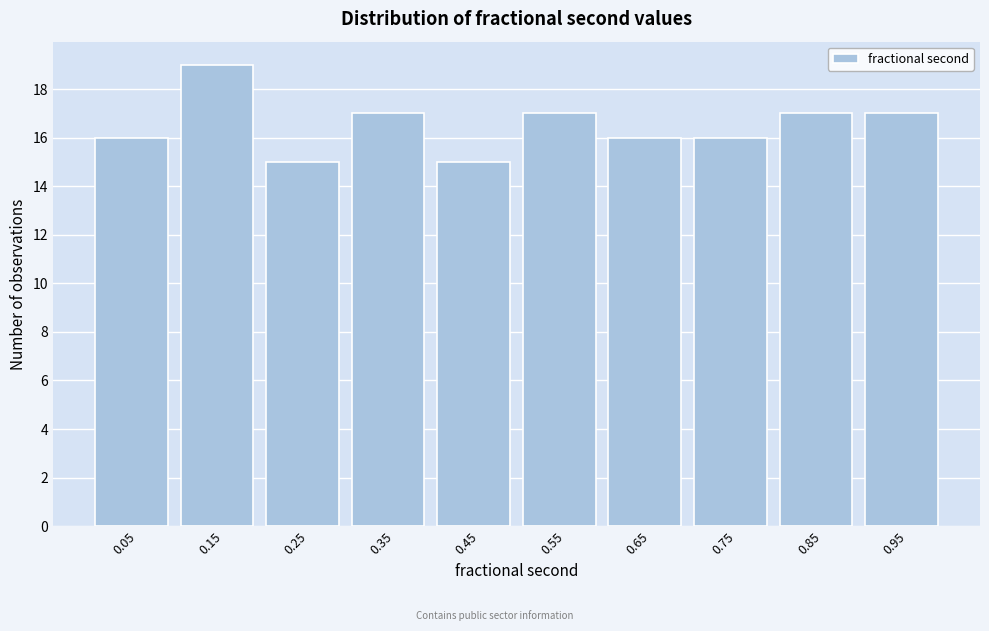

Reading left to right, transcribe this chart: for each bar, give the range it covers on the x-axis and its height. Neither the bar edges nor the heights are printed on the chart, so give them approximately, as read against the axes.

0.0 to 0.1: 16
0.1 to 0.2: 19
0.2 to 0.3: 15
0.3 to 0.4: 17
0.4 to 0.5: 15
0.5 to 0.6: 17
0.6 to 0.7: 16
0.7 to 0.8: 16
0.8 to 0.9: 17
0.9 to 1.0: 17